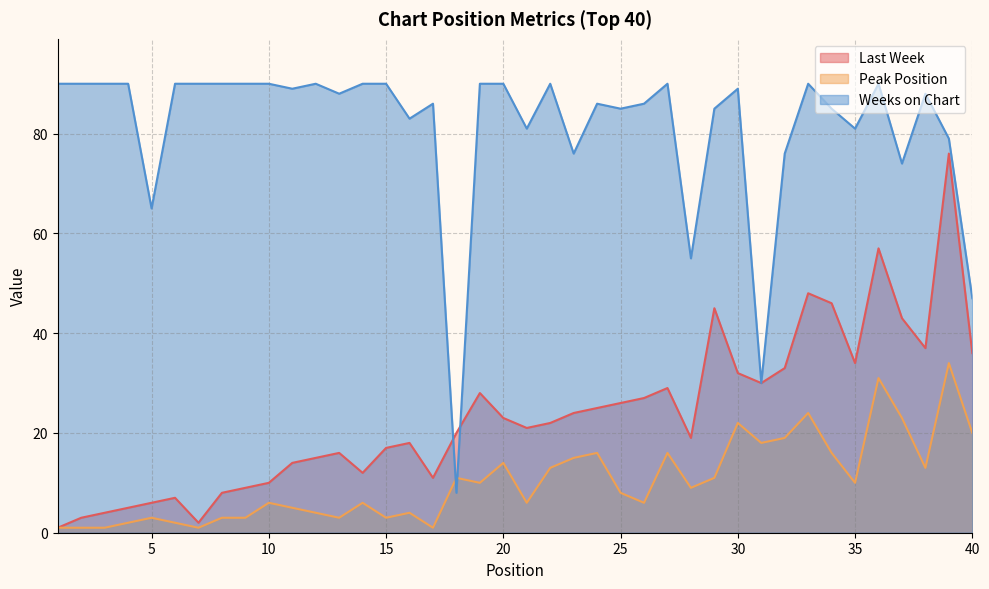

Does the chart have visible grid lines?

Yes